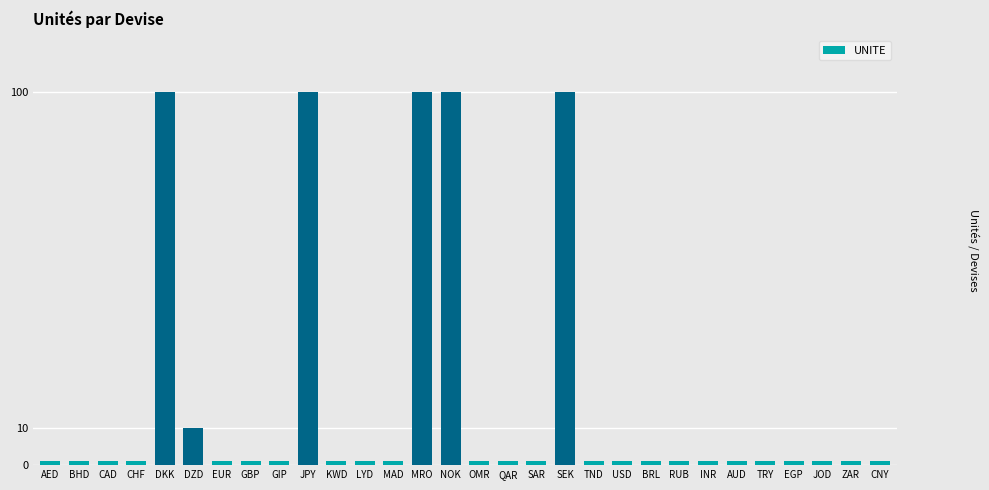

What is the difference between the second highest and second lowest values?

99